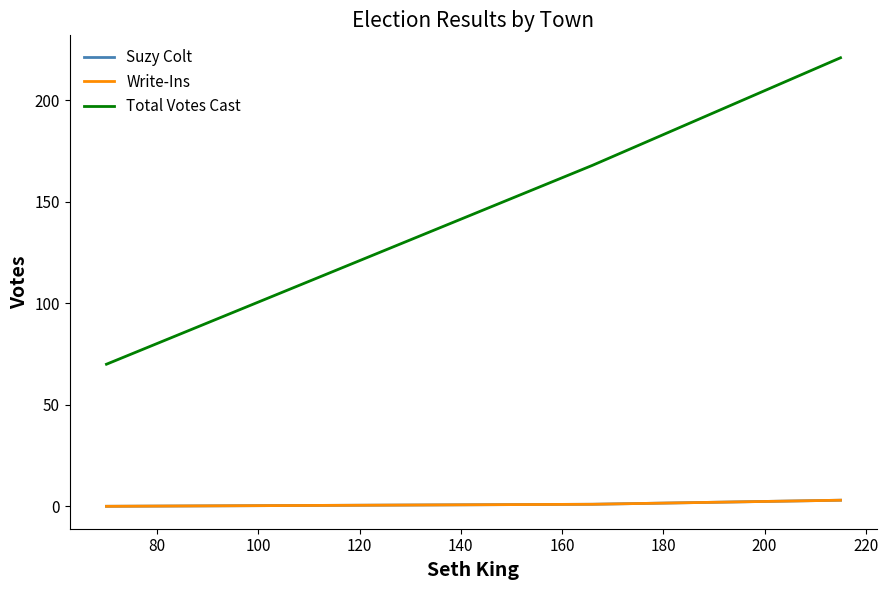

Is this an area chart (filled region under the line)?

No